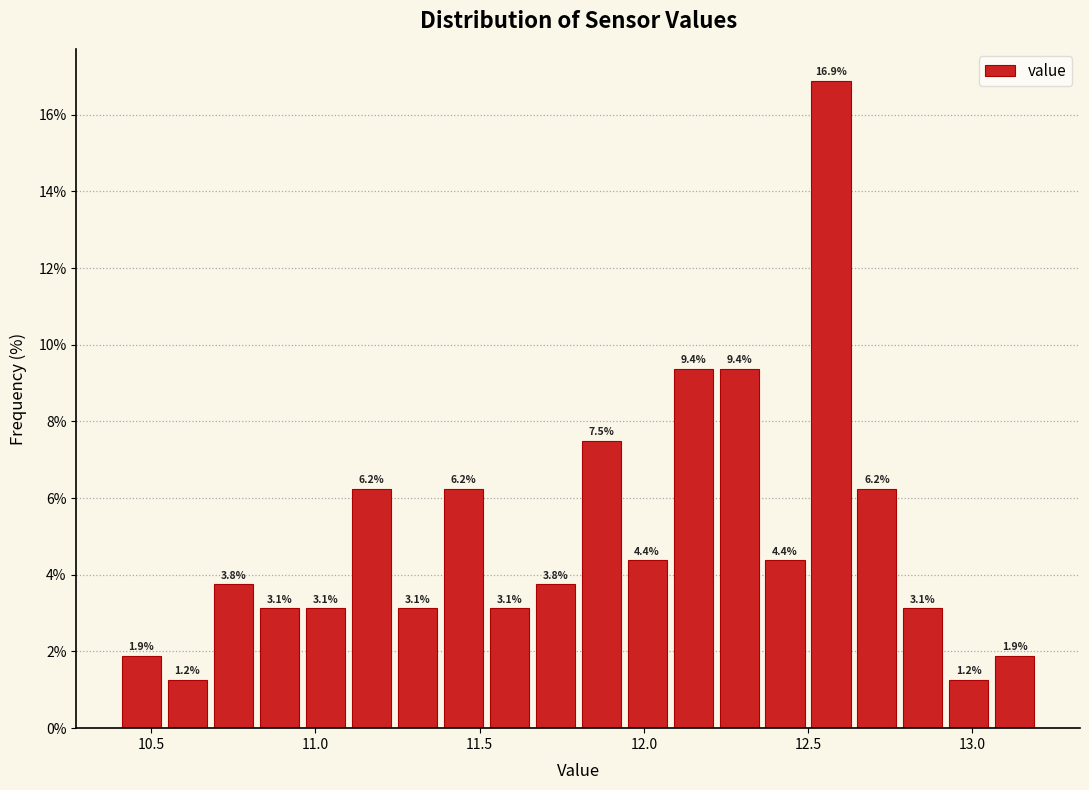

Read against the x-axis, roughly where is the centre of the tallest bar?

12.55